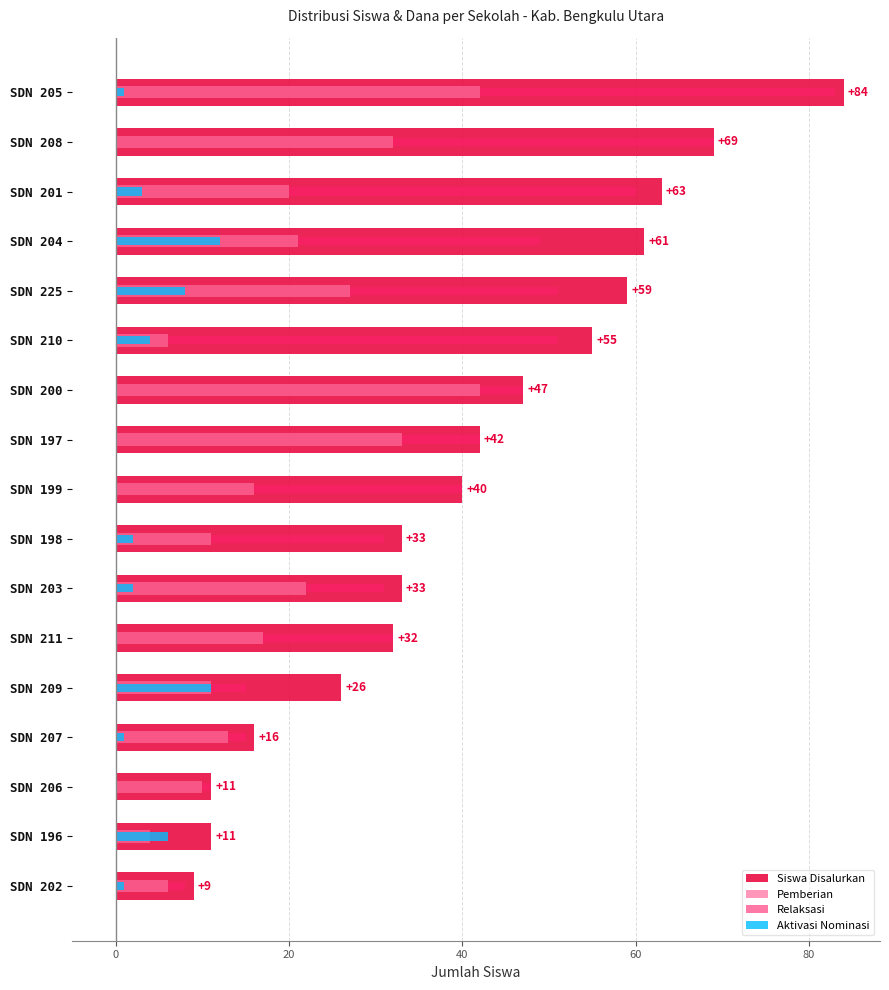

What is the greatest value displayed?

84